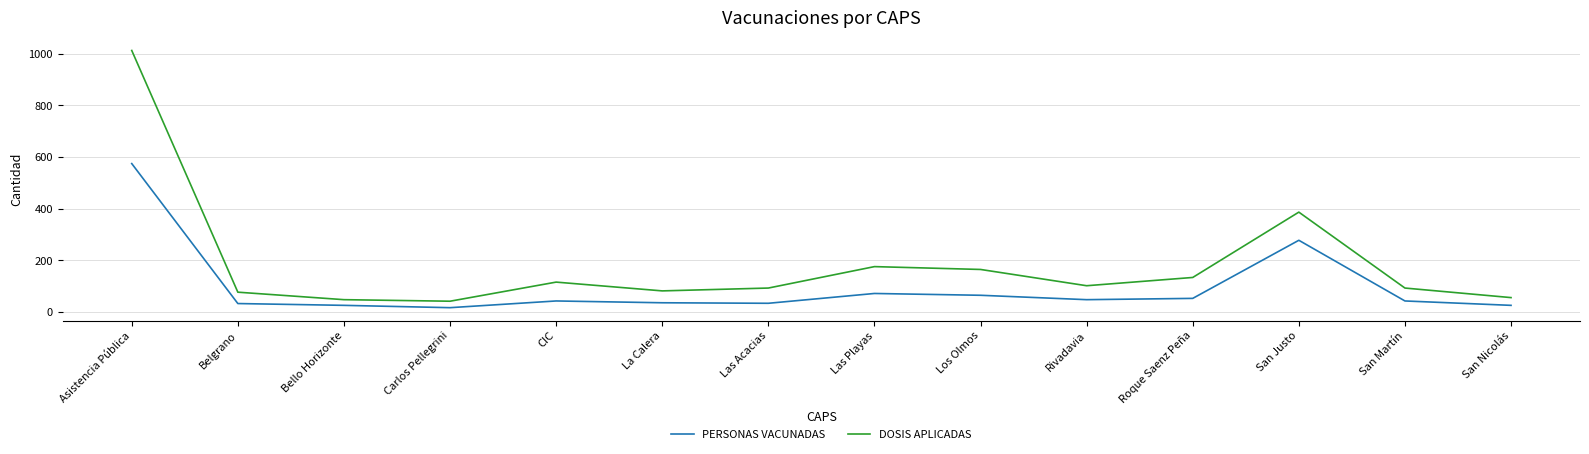

What is the difference between the DOSIS APLICADAS values at San Justo and CIC?

271